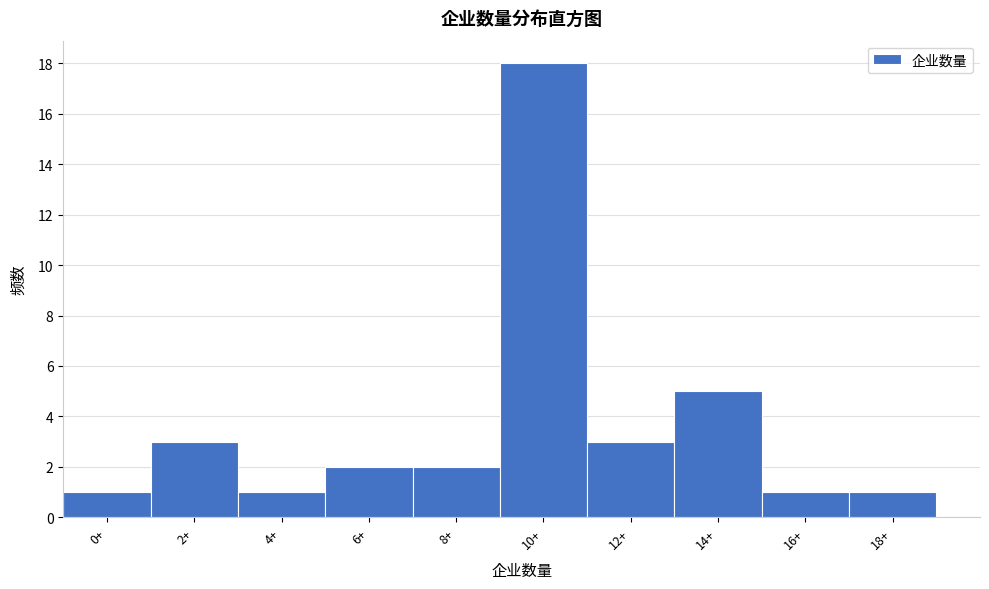

Reading left to right, list all the values displayed in this chart.

1	3	1	2	2	18	3	5	1	1